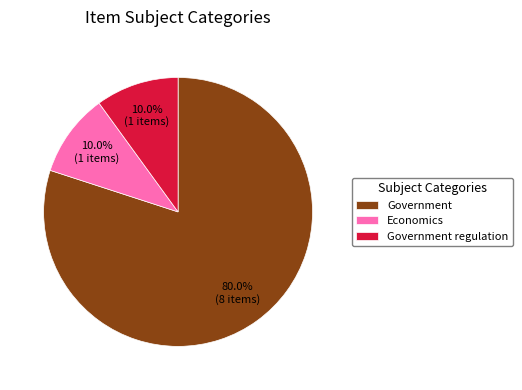

Count the number of slices in the pie.

3